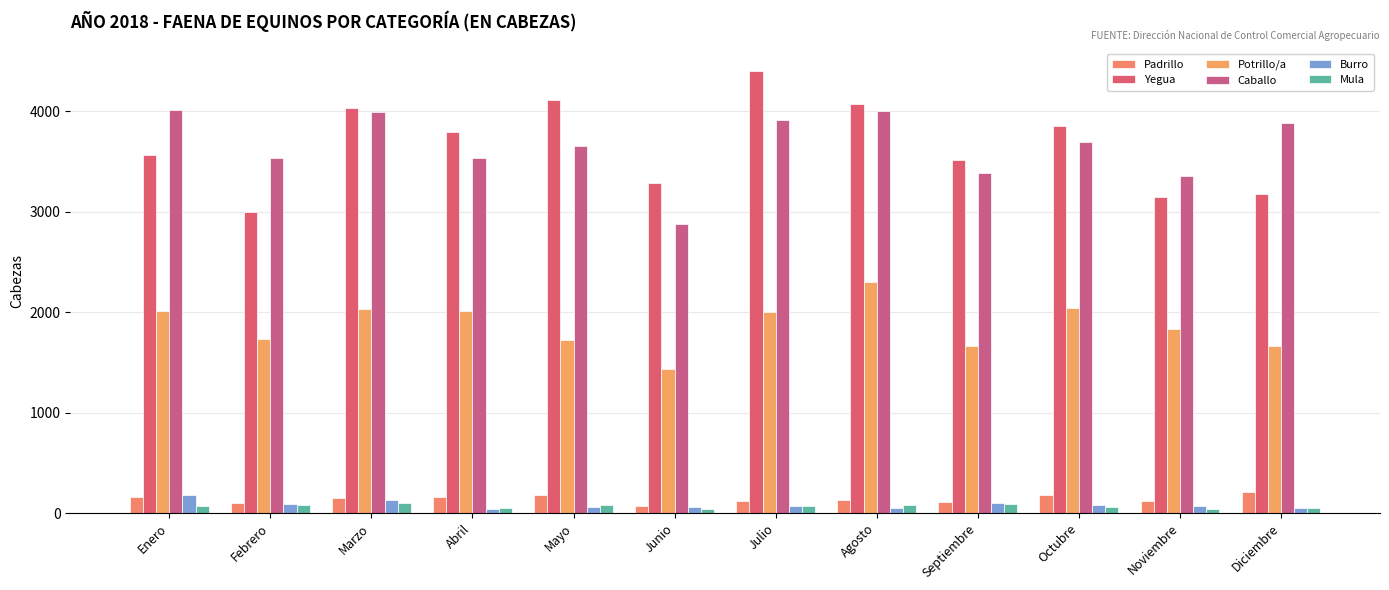

At which category is the sum across all series the highest?

Agosto